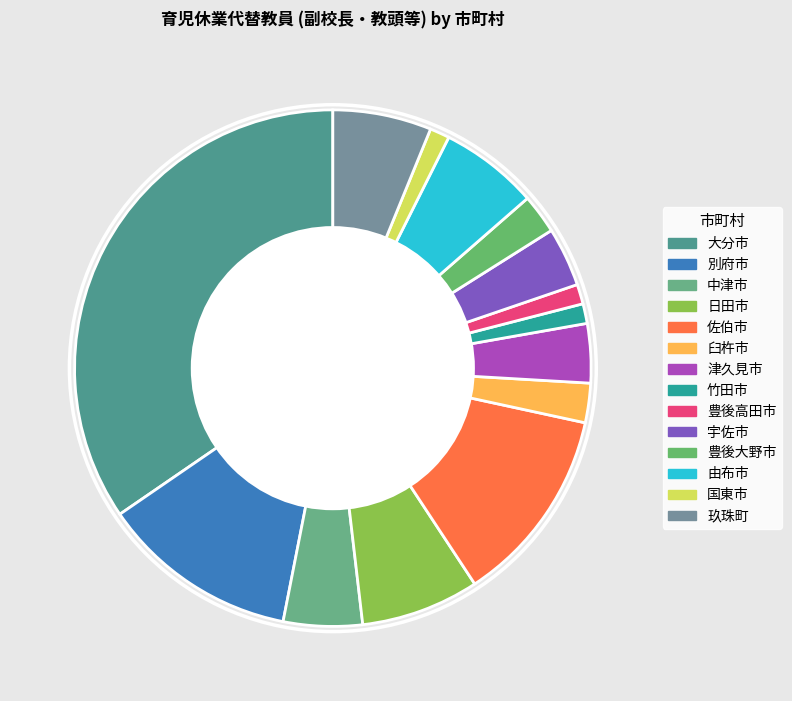

Count the number of slices in the pie.

14